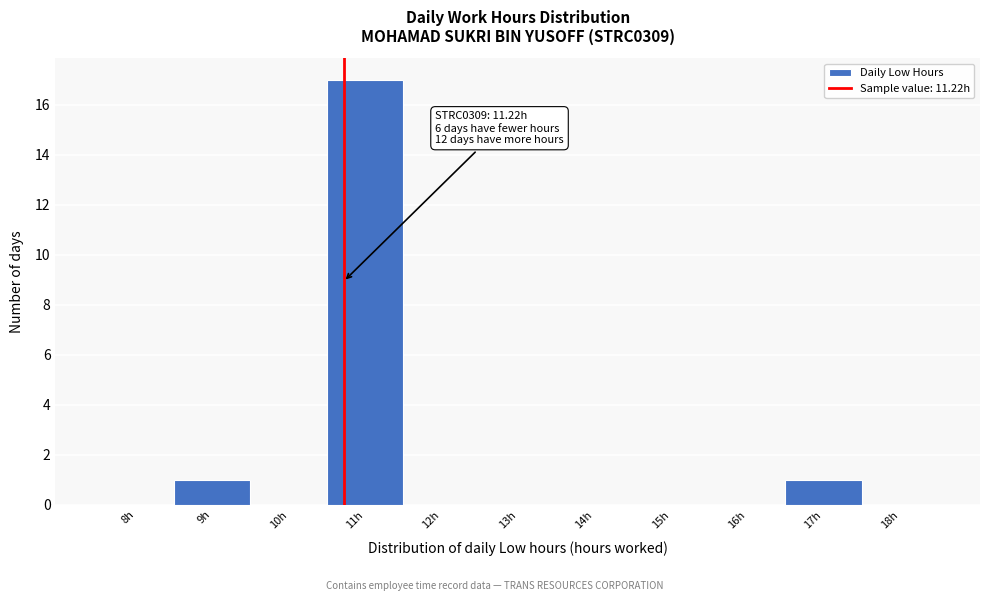

Reading left to right, transcribe all the data shown in this chart.

8h=0	9h=1	10h=0	11h=17	12h=0	13h=0	14h=0	15h=0	16h=0	17h=1	18h=0